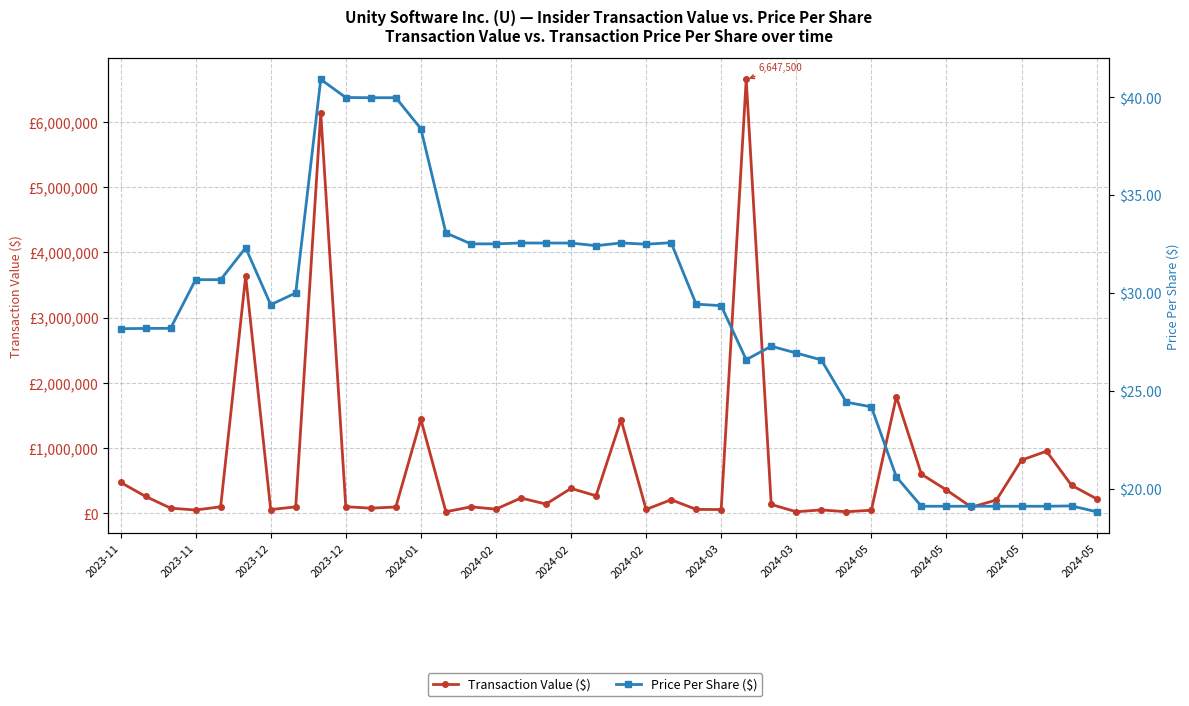

True or false: Transaction Value ($) and Price Per Share ($) cross at least once.

False